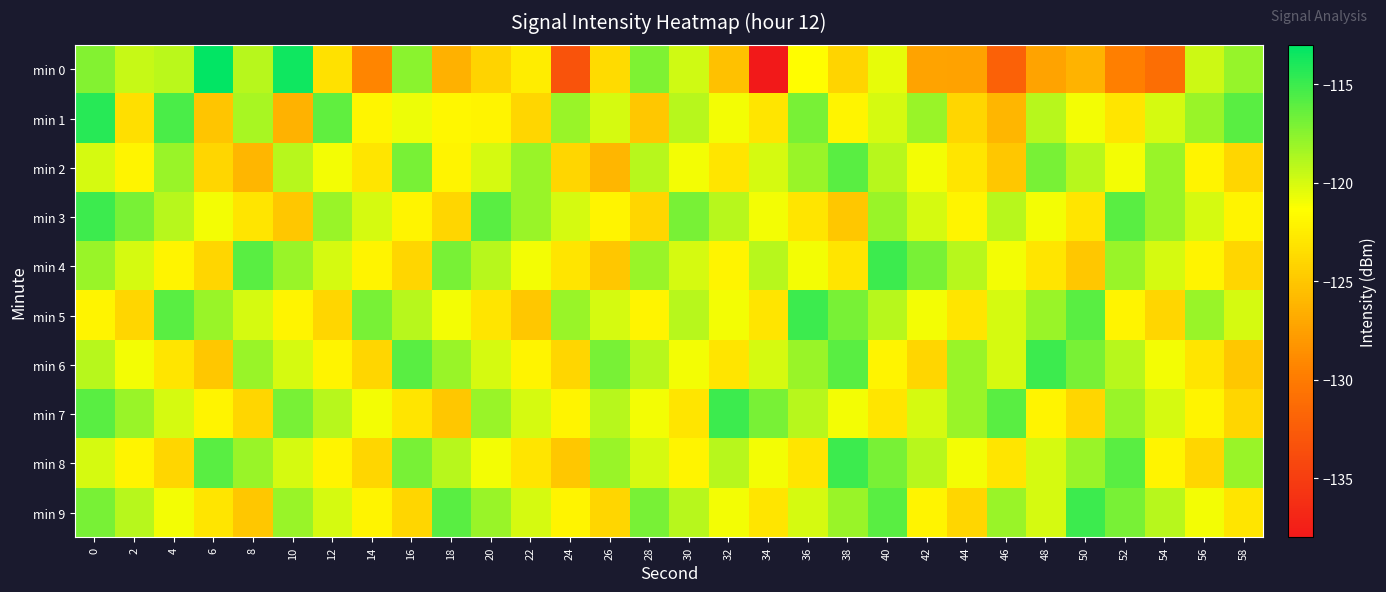

What is the difference between the highest and lowest values at 46?

16.1